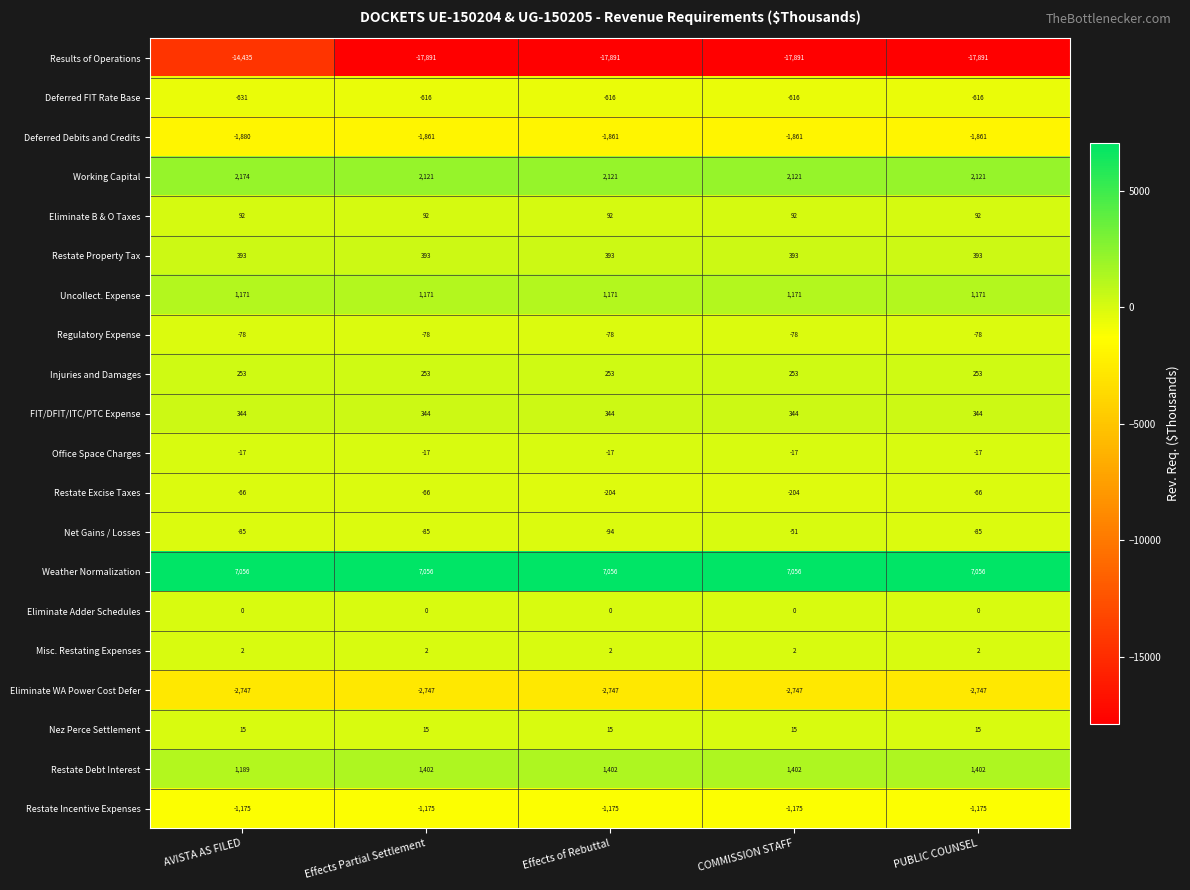

At which category is the sum across all series the highest?

AVISTA AS FILED